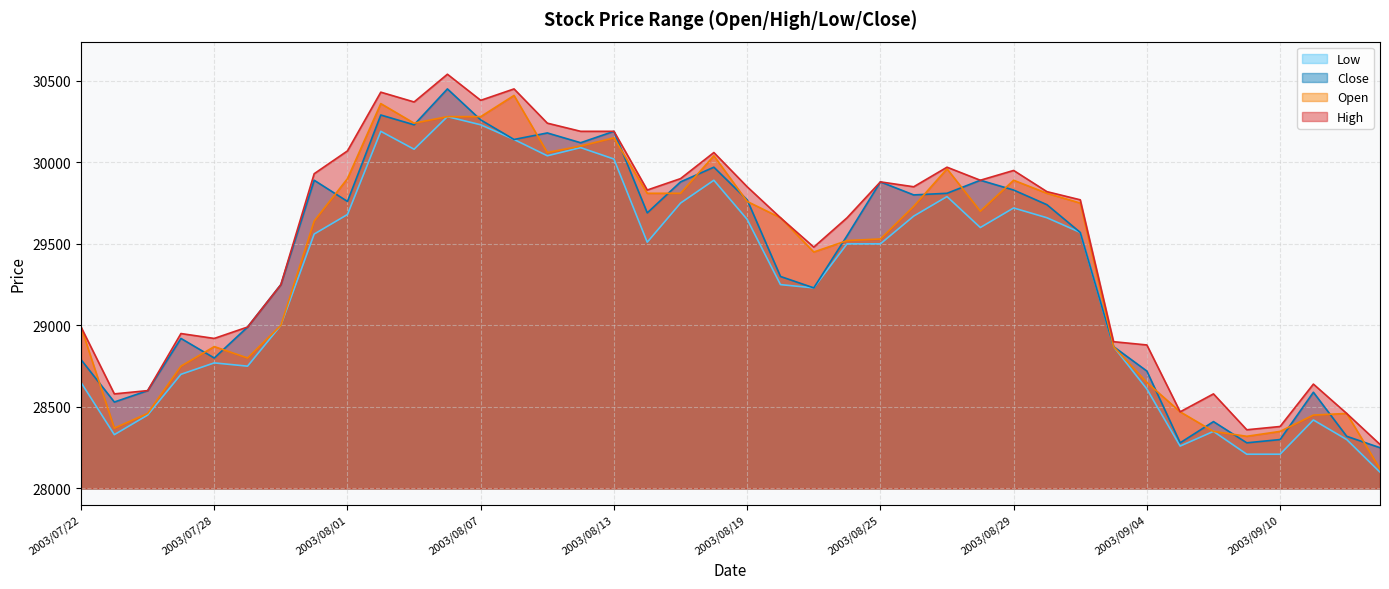

What is the label of the 29th point from the left?

2003/08/29